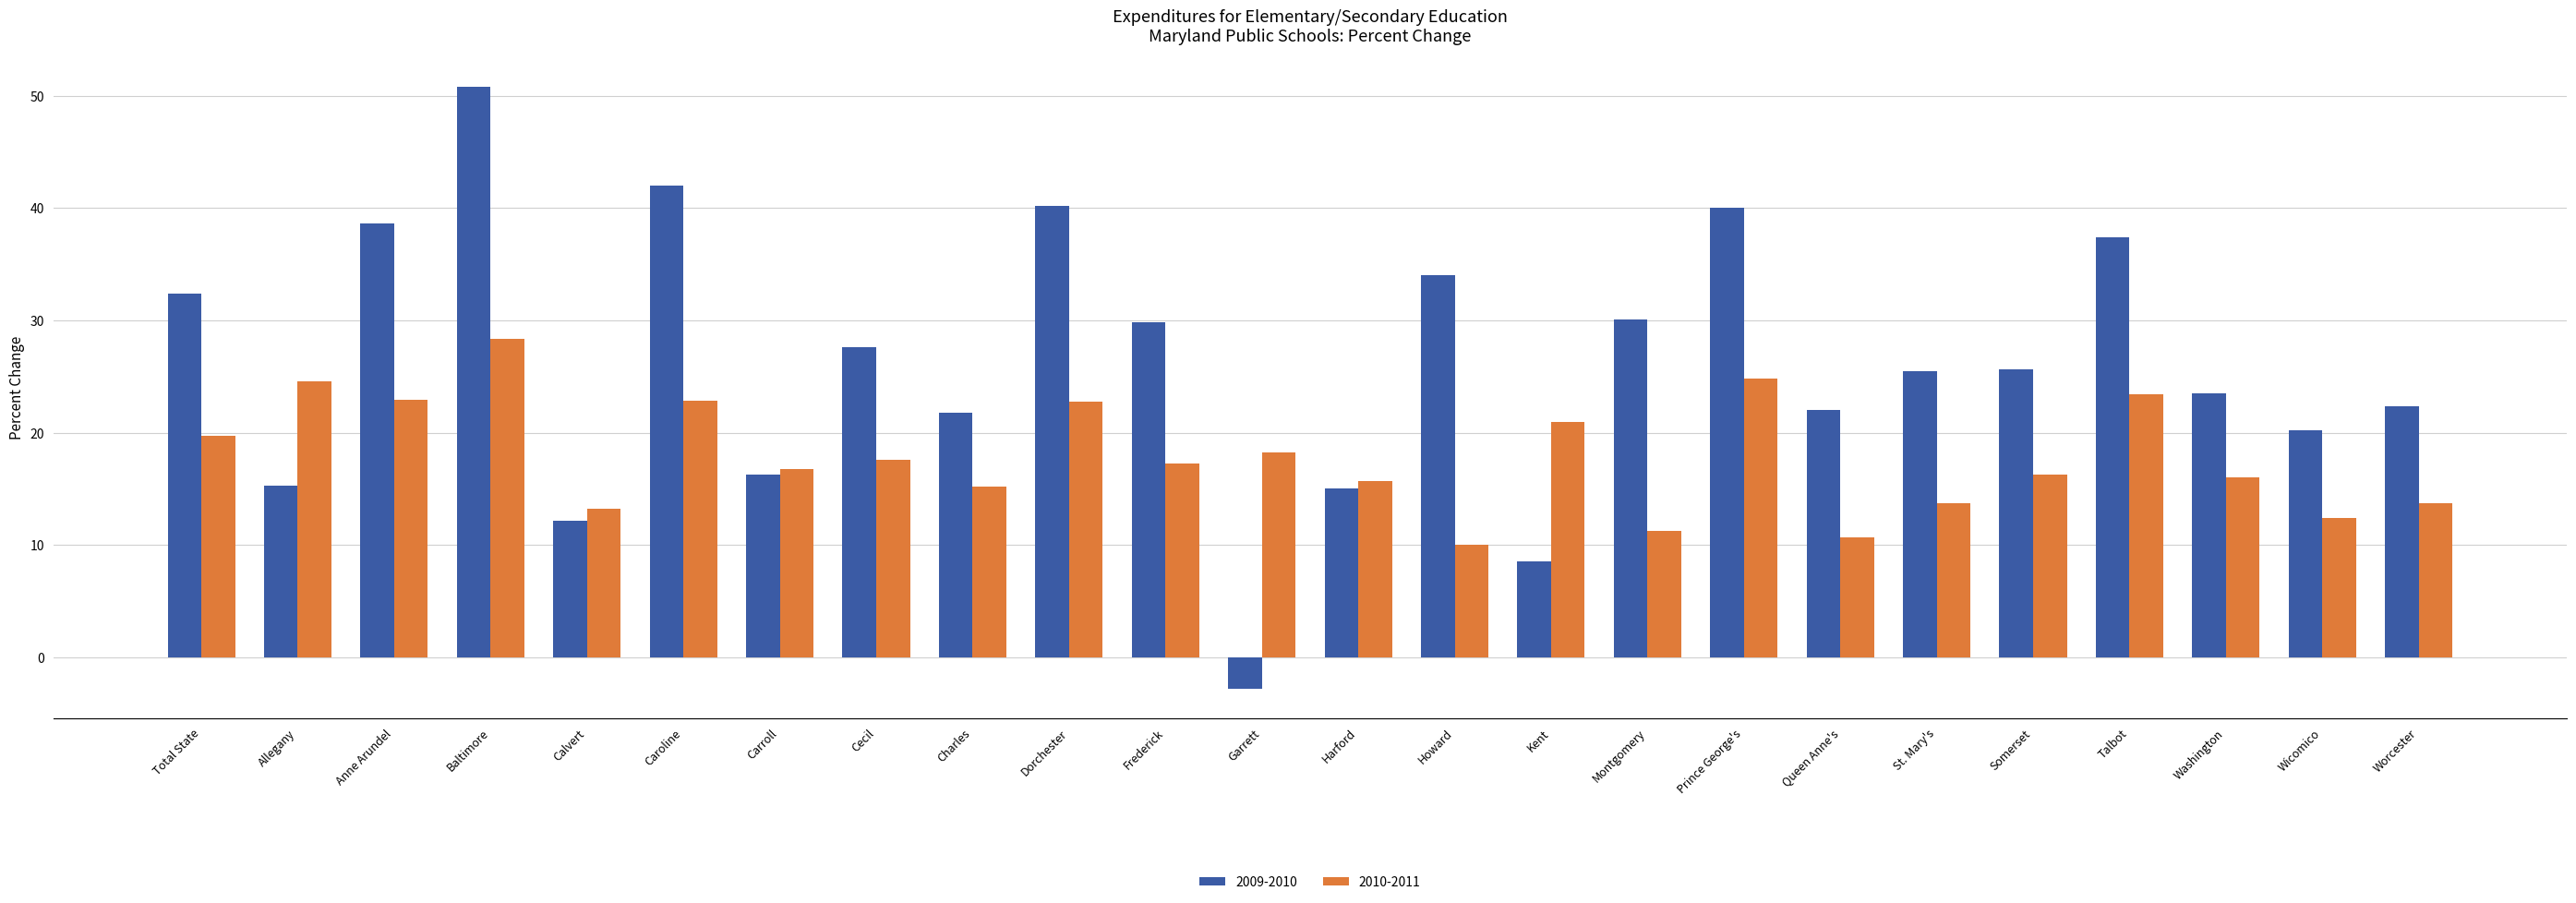

What value does the 2010-2011 series have at Charles?

15.2